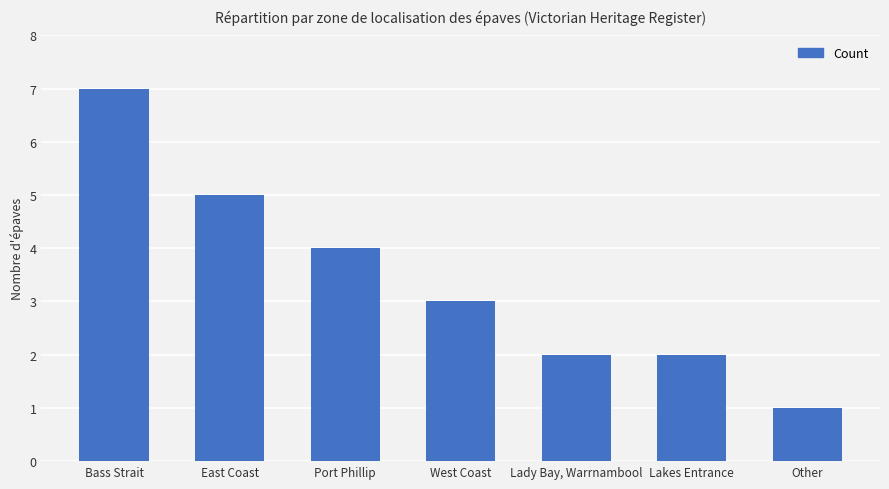

True or false: the data shows 1 at Lakes Entrance.

False